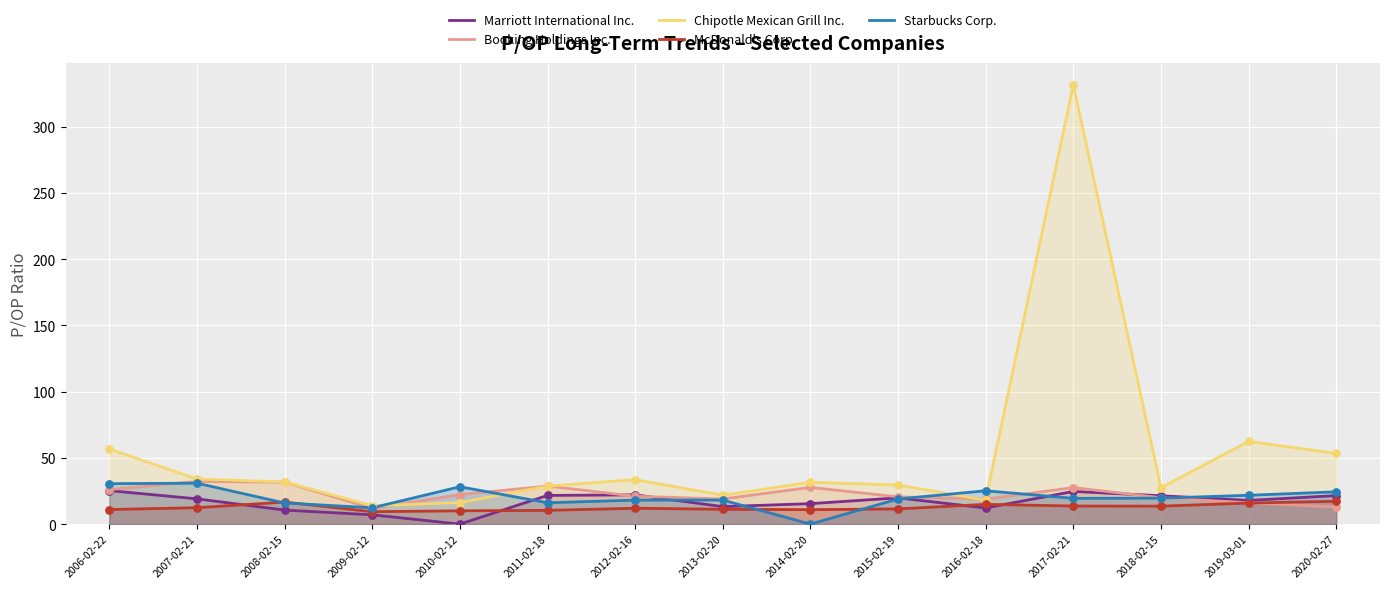

What is the total value across all series at 2007-02-21?

128.6